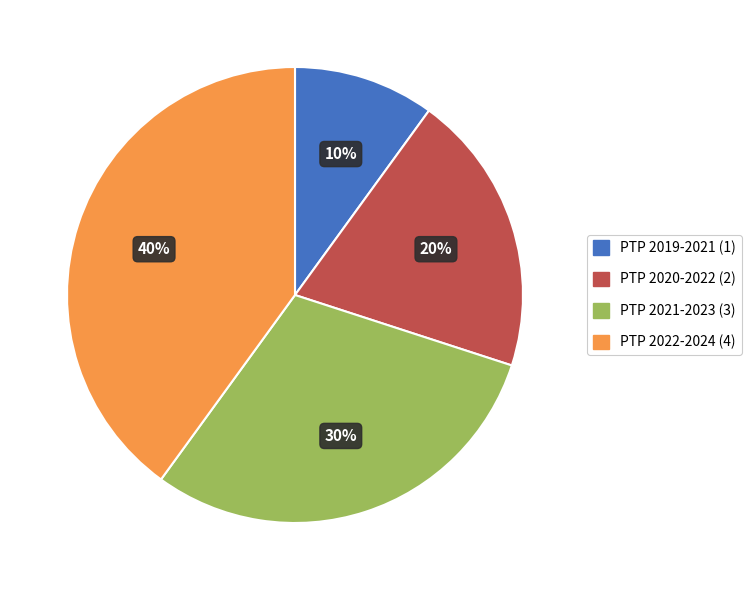

Which category has the smallest portion of the pie?

PTP 2019-2021